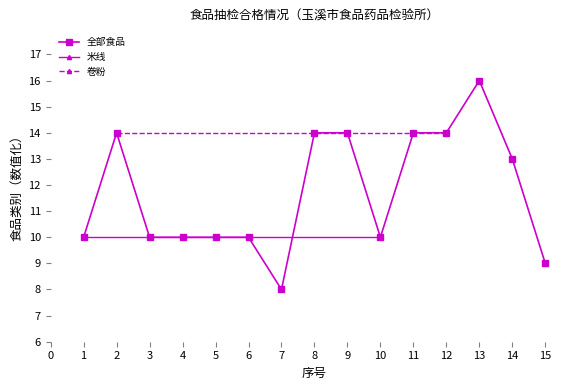

What is the value of the 全部食品 point at the 12th from the left?

14